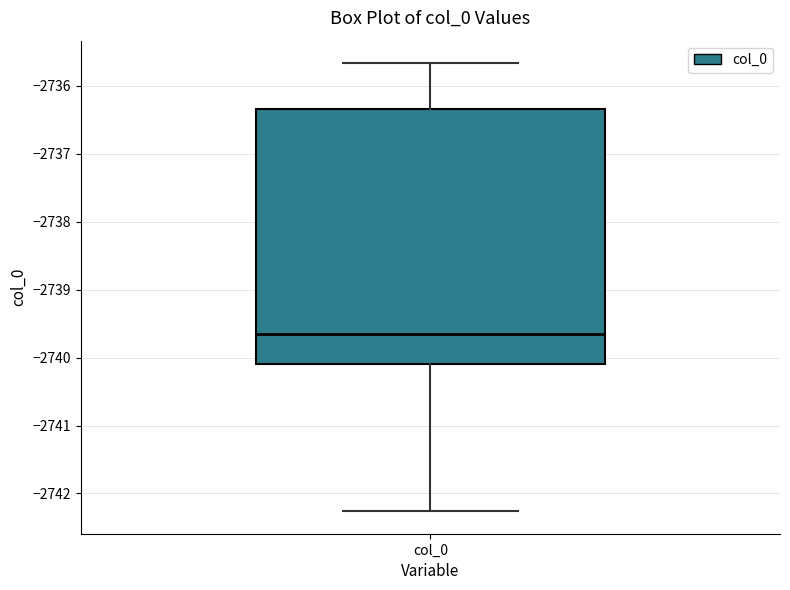

Where does the upper whisker of the box for col_0 end on the y-axis? The values are not printed on the chart, so give them approximately, as read against the axis.

-2735.7